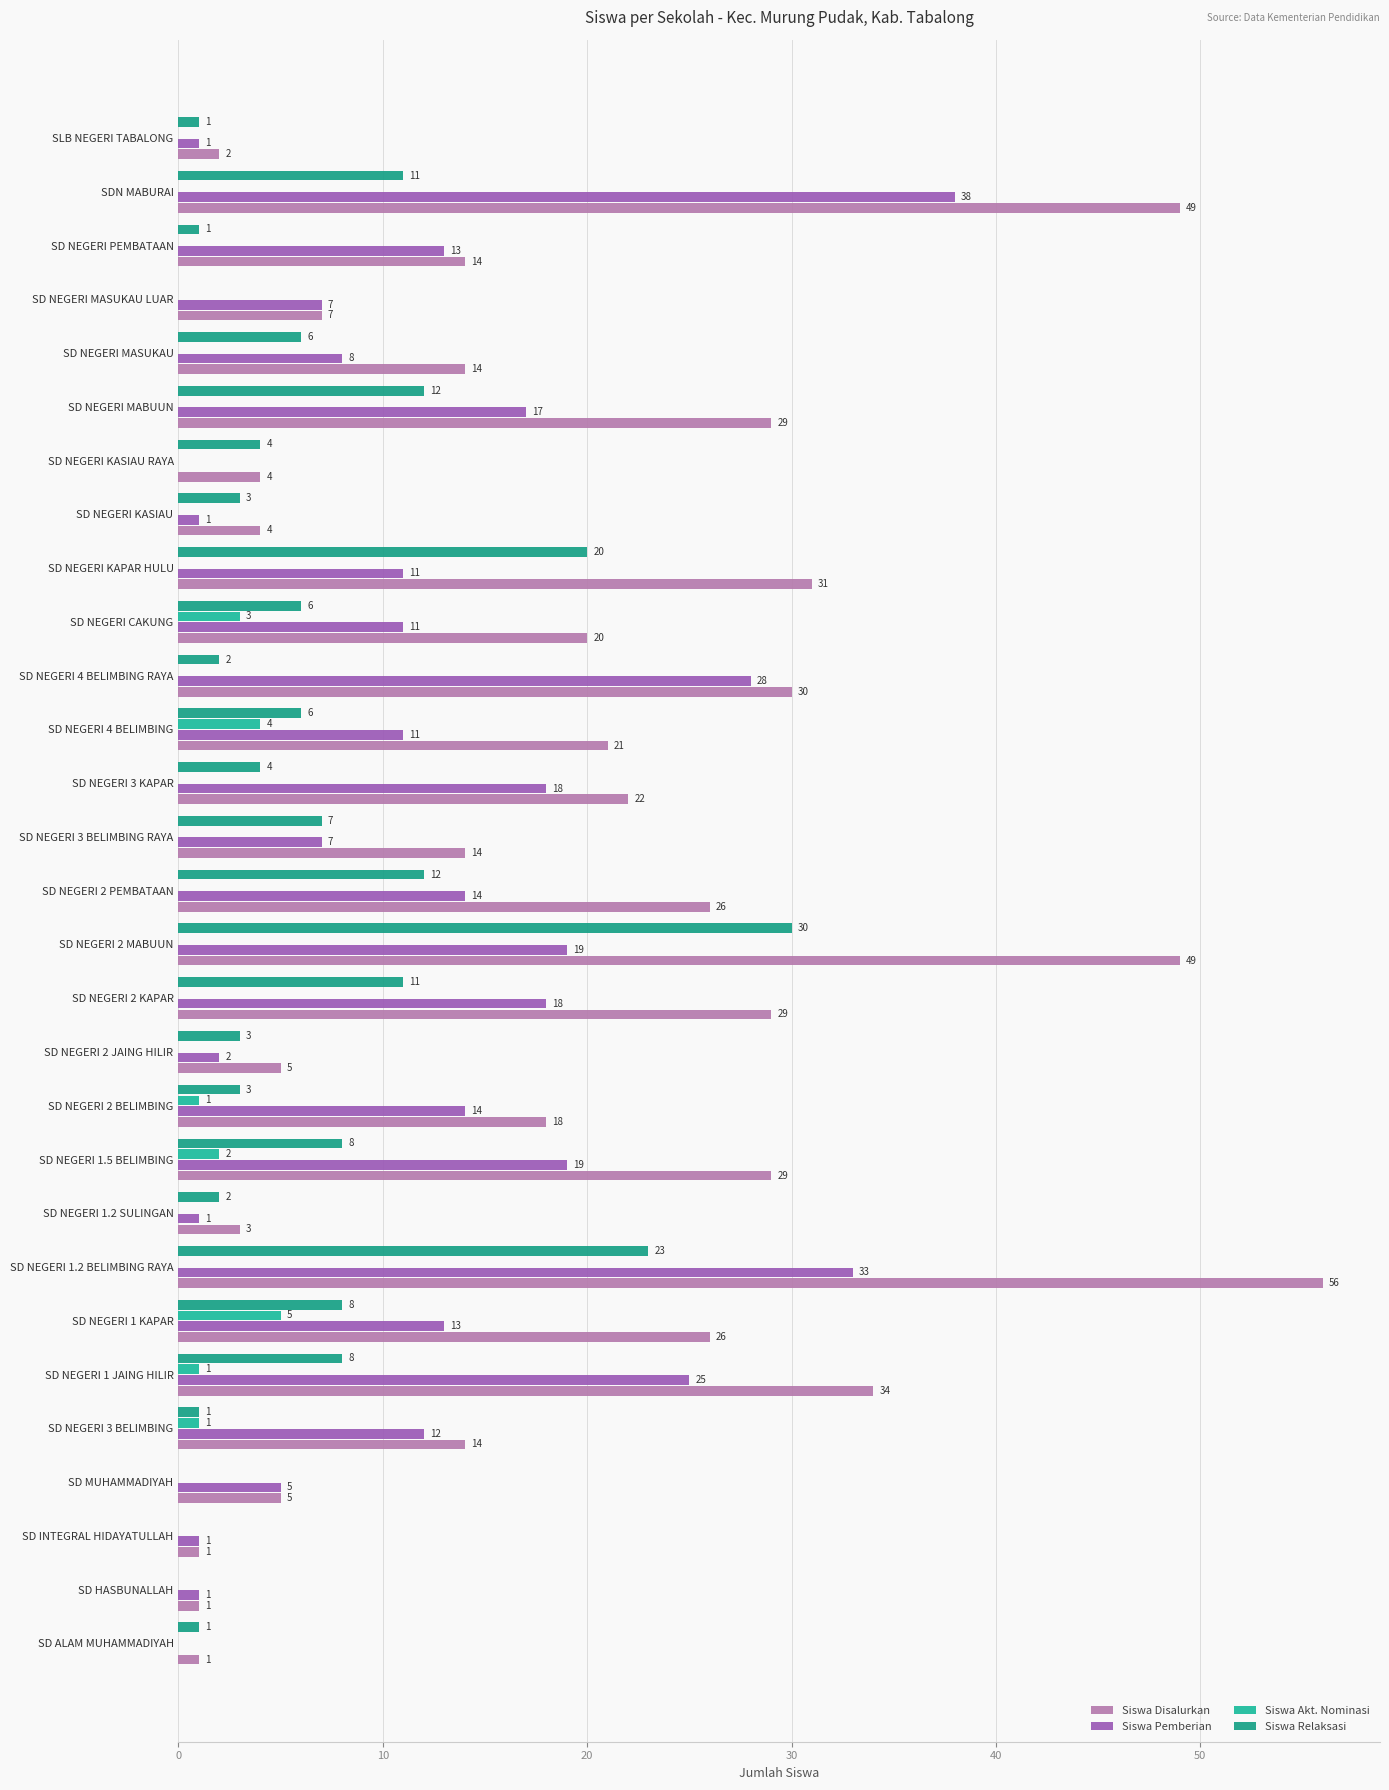

What is the difference between the maximum and second lowest values in the Siswa Relaksasi series?

30